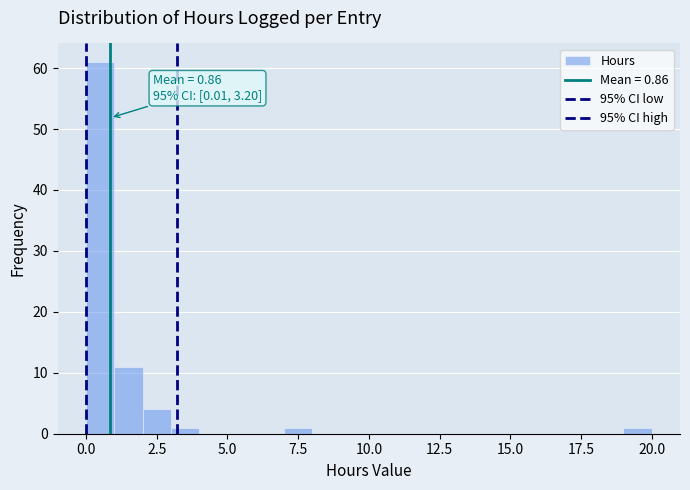

Read against the x-axis, roughly where is the centre of the tallest bar?

0.5